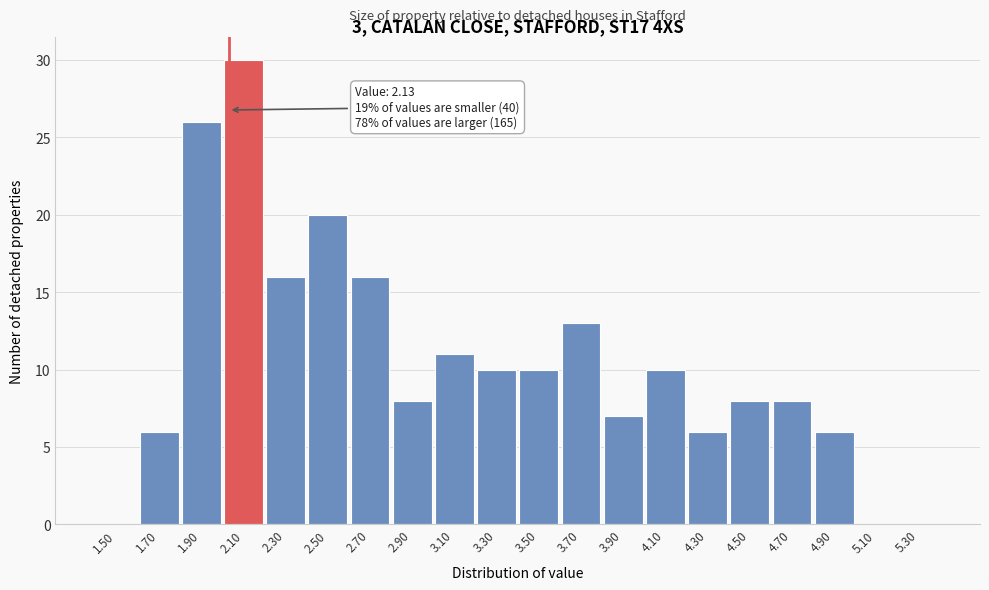

Reading left to right, what are all the values shown in this chart?

1.50=0	1.70=6	1.90=26	2.10=30	2.30=16	2.50=20	2.70=16	2.90=8	3.10=11	3.30=10	3.50=10	3.70=13	3.90=7	4.10=10	4.30=6	4.50=8	4.70=8	4.90=6	5.10=0	5.30=0